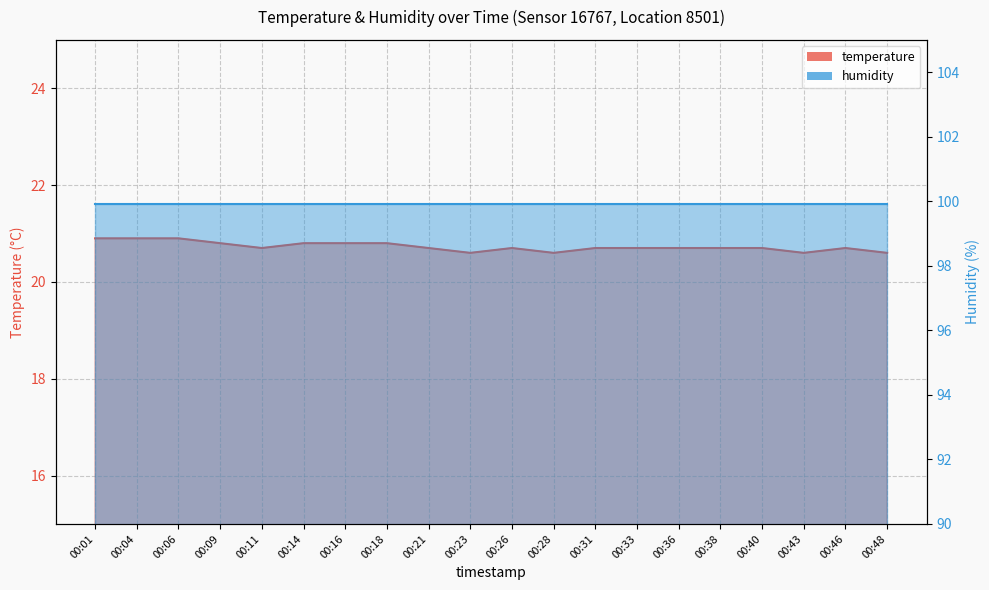

Rank the categories by value from highest to lowest.

00:01, 00:04, 00:06, 00:09, 00:14, 00:16, 00:18, 00:11, 00:21, 00:26, 00:31, 00:33, 00:36, 00:38, 00:40, 00:46, 00:23, 00:28, 00:43, 00:48